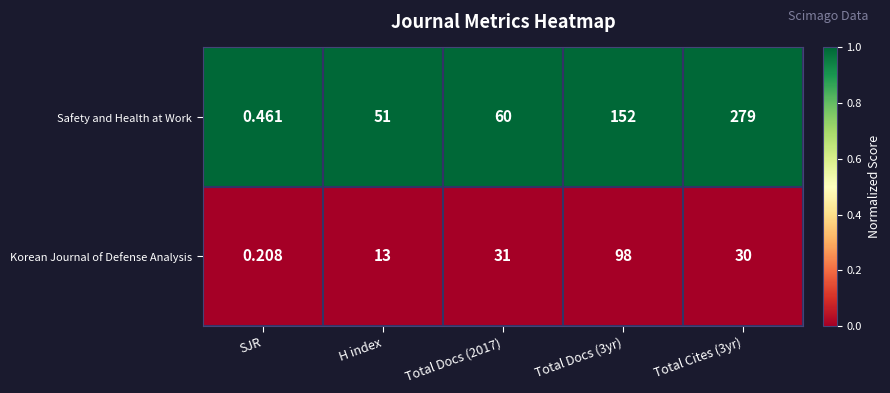

List the series in order of their overall mean, lowest first.

Korean Journal of Defense Analysis, Safety and Health at Work